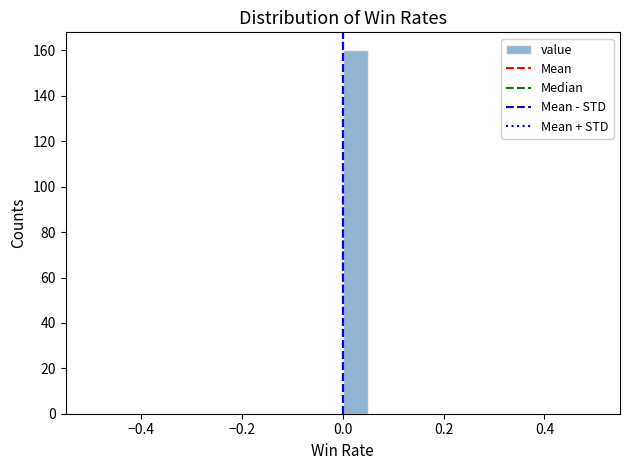

Around what value on the x-axis is the tallest bar? Give the approximate position of its centre, as read against the axis.

0.02